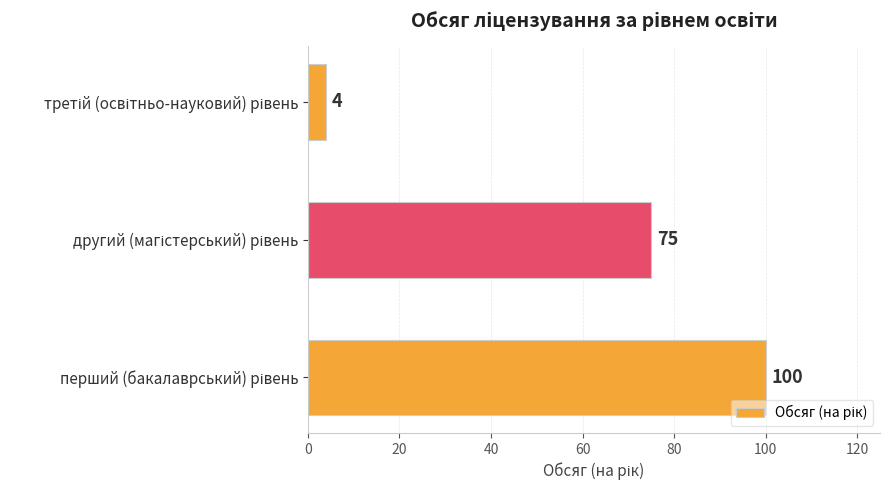

What is the sum of all values?

179